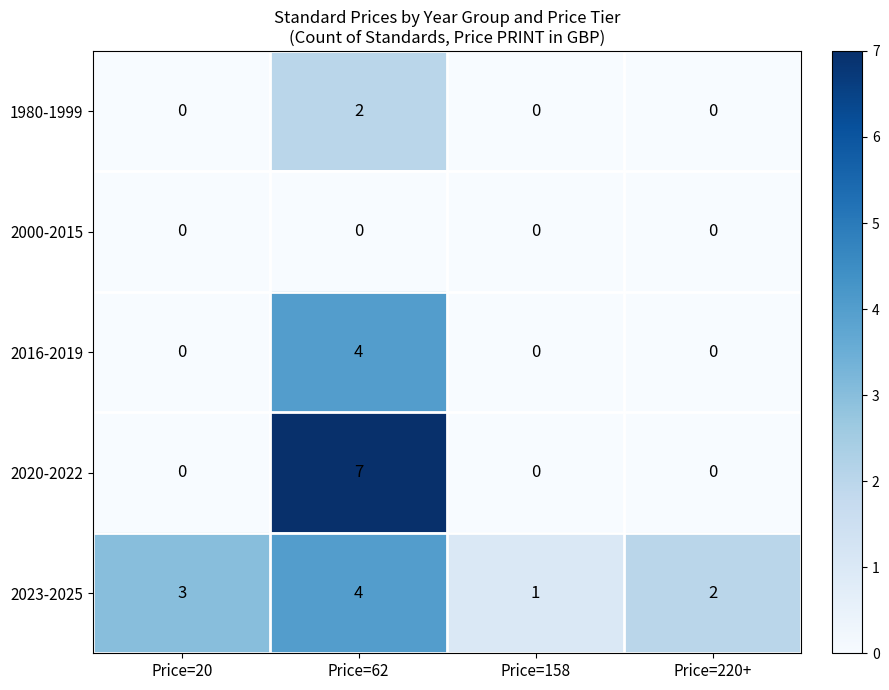

True or false: 2023-2025 has a value of 4 at Price=62.

True